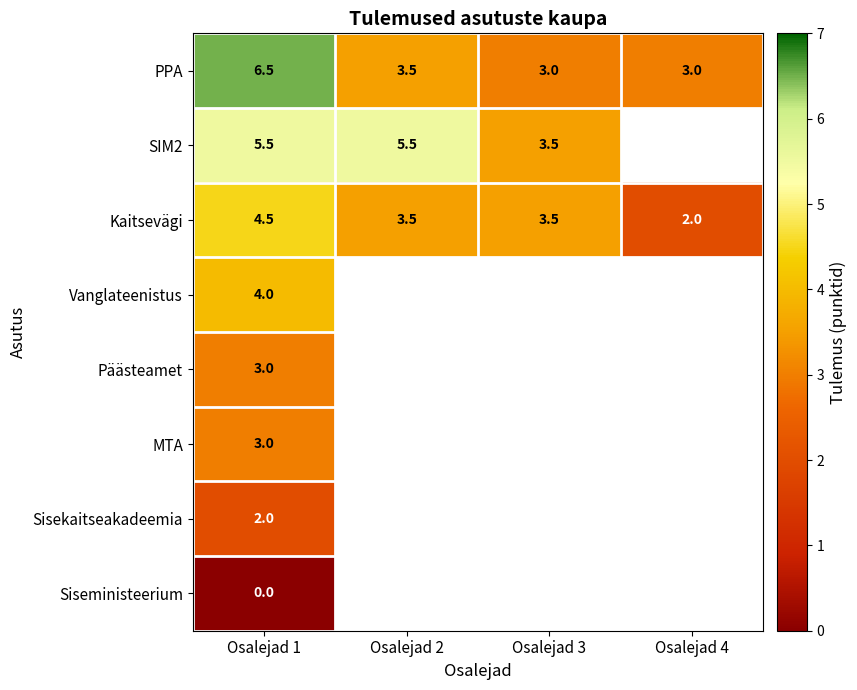

Where is PPA nearest to the value 4?

Osalejad 2